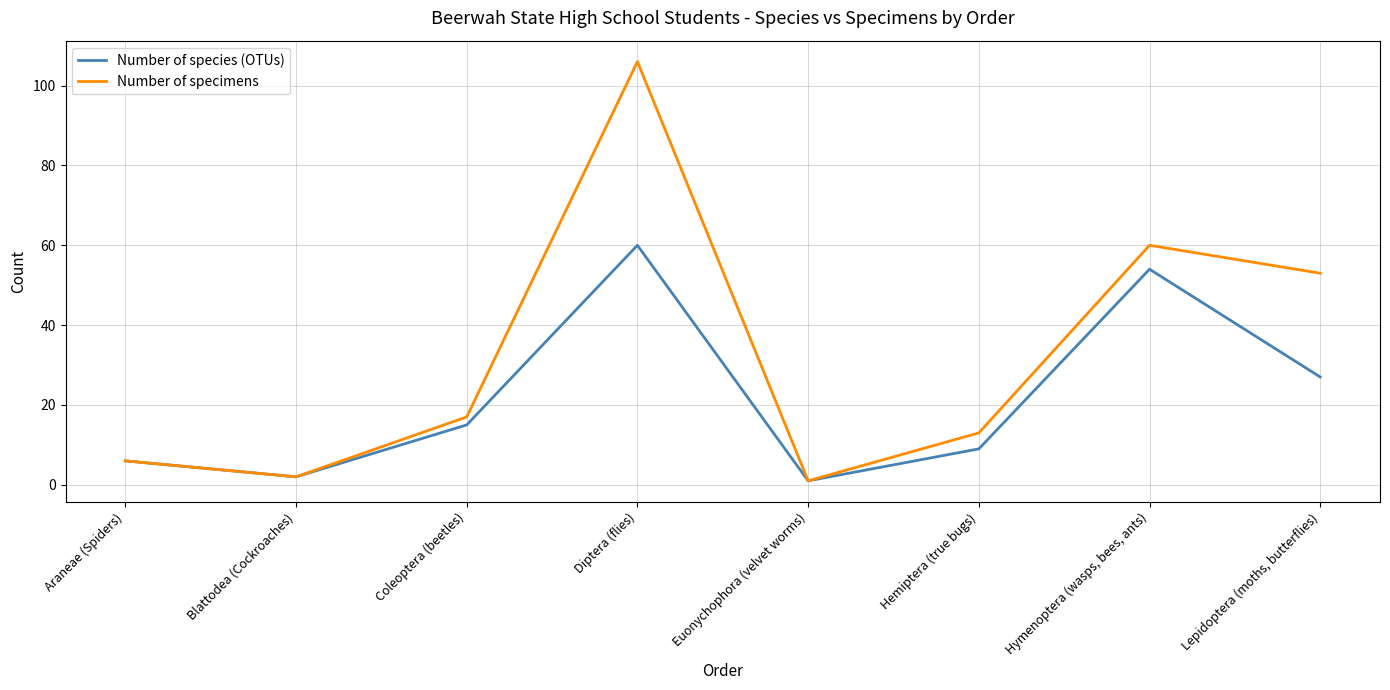

Where is Number of species (OTUs) nearest to the value 30?

Lepidoptera (moths, butterflies)